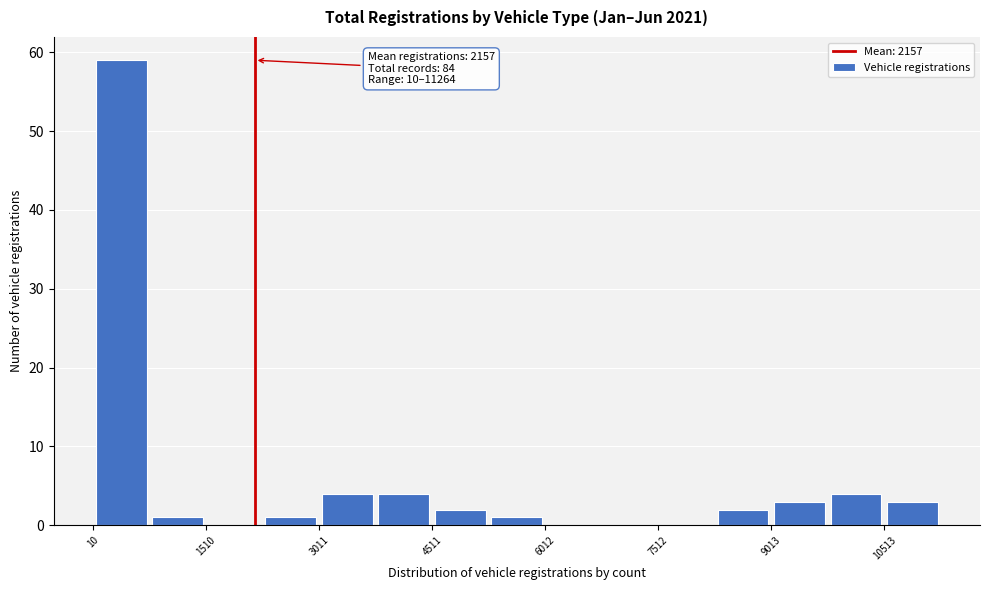

Read against the x-axis, roughly where is the centre of the tallest bar?

400